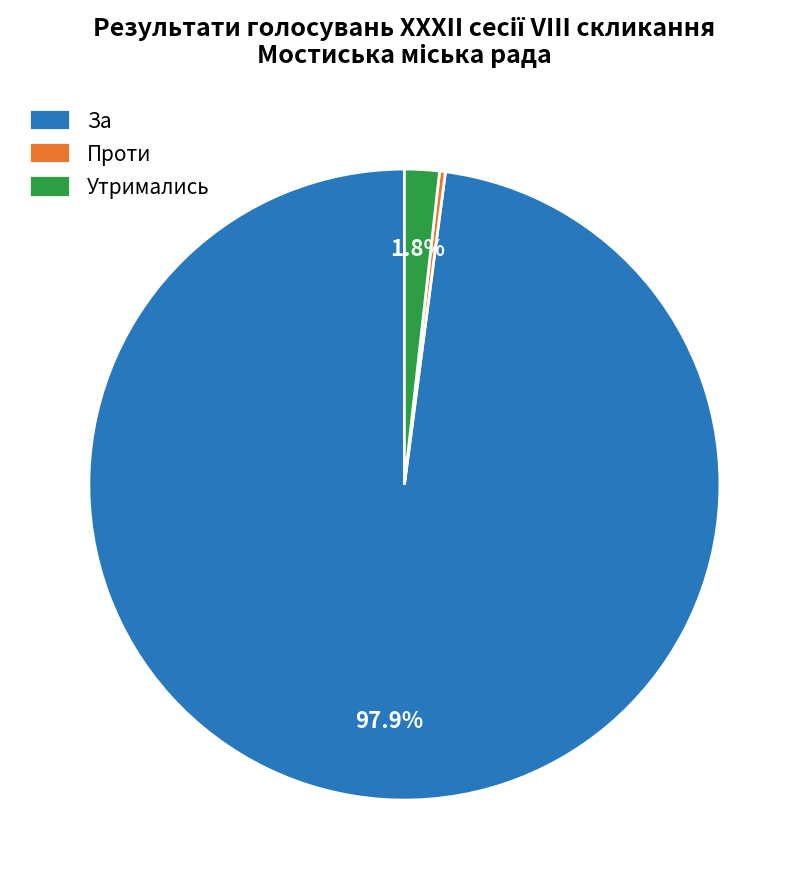

Rank the categories by value from lowest to highest.

Проти, Утримались, За